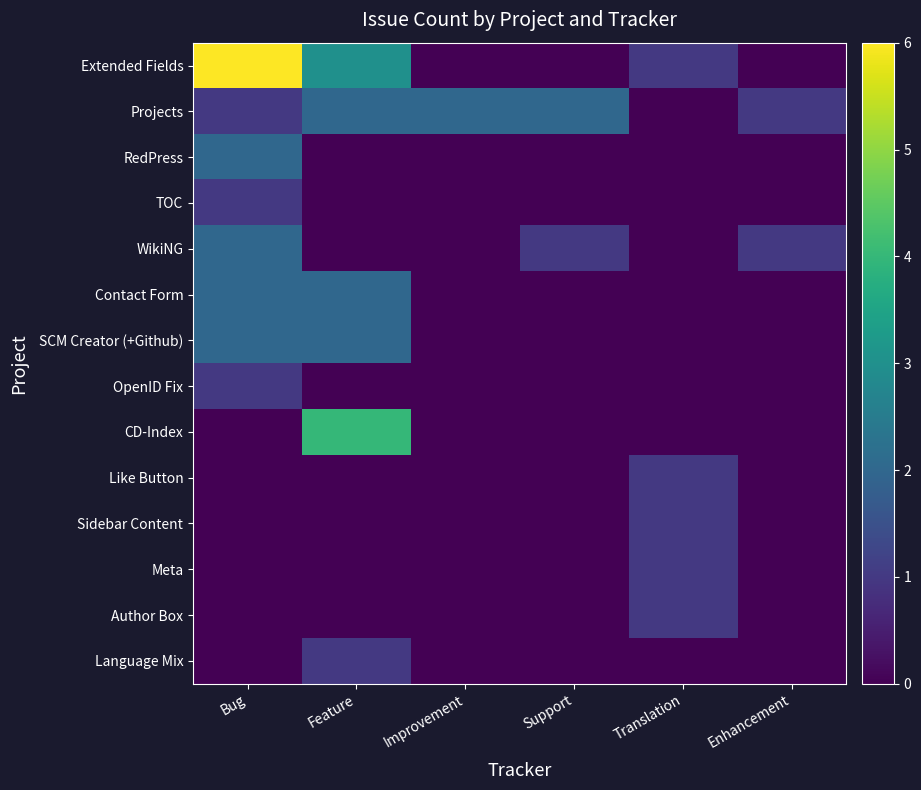

Which series has the largest total across all categories?

Extended Fields